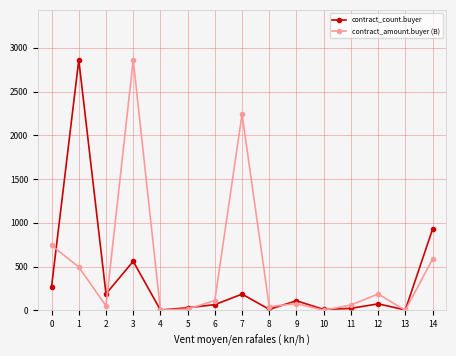

Does the chart display data point markers on the line(s)?

Yes